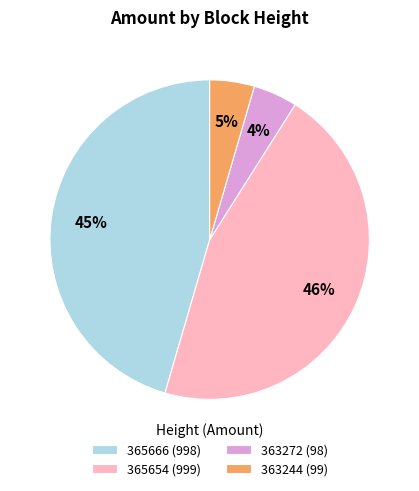

Between 365666 (998) and 363244 (99), which is larger?

365666 (998)